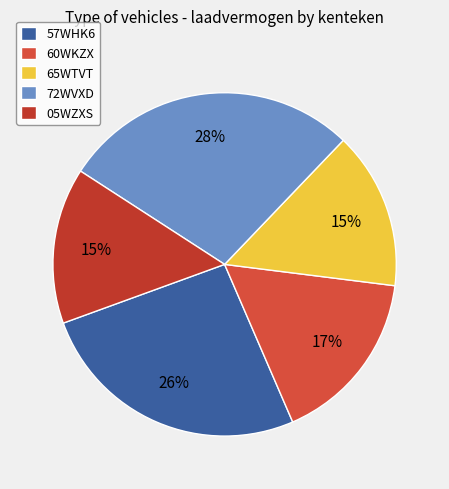

What is the largest slice in the pie chart?

72WVXD